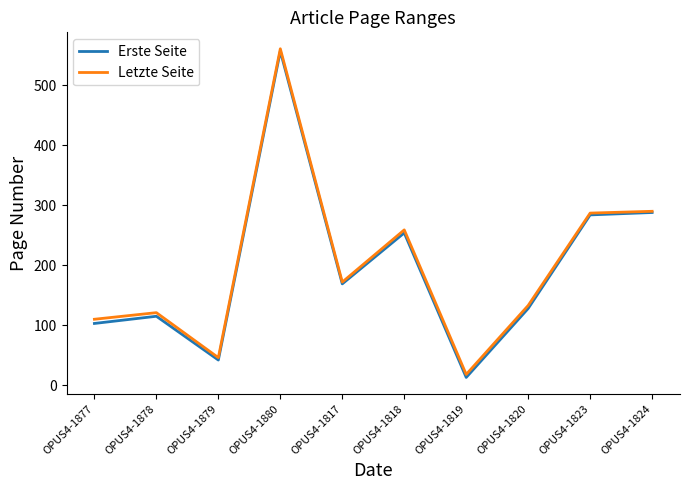

Reading left to right, list all the values displayed in this chart.

Erste Seite: 103	115	42	557	169	254	13	128	284	288
Letzte Seite: 110	121	46	561	172	259	18	133	287	290